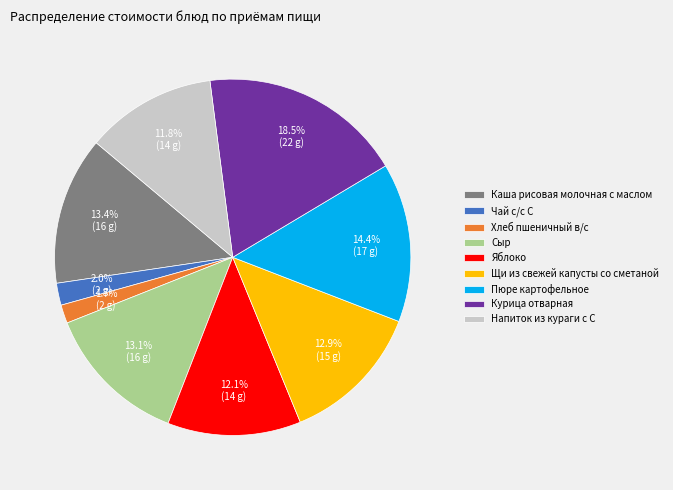

To the nearest percent, what percentage of the pie is Чай с/с С?

2%